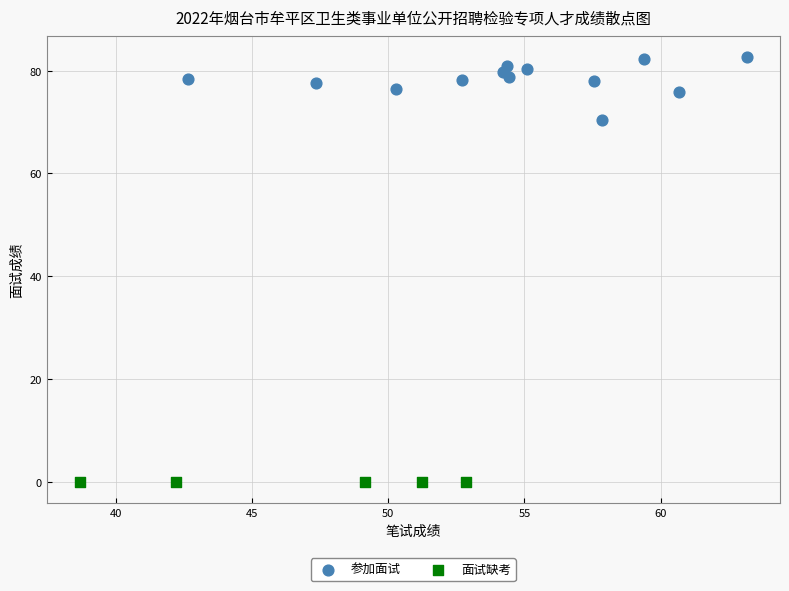

Which series contains the lowest Y value?

面试缺考